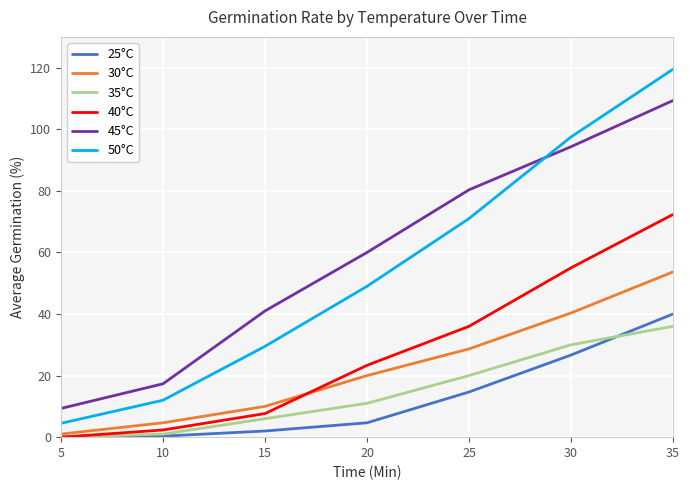

Which series ends up on top after the final intersection of 25°C and 35°C?

25°C